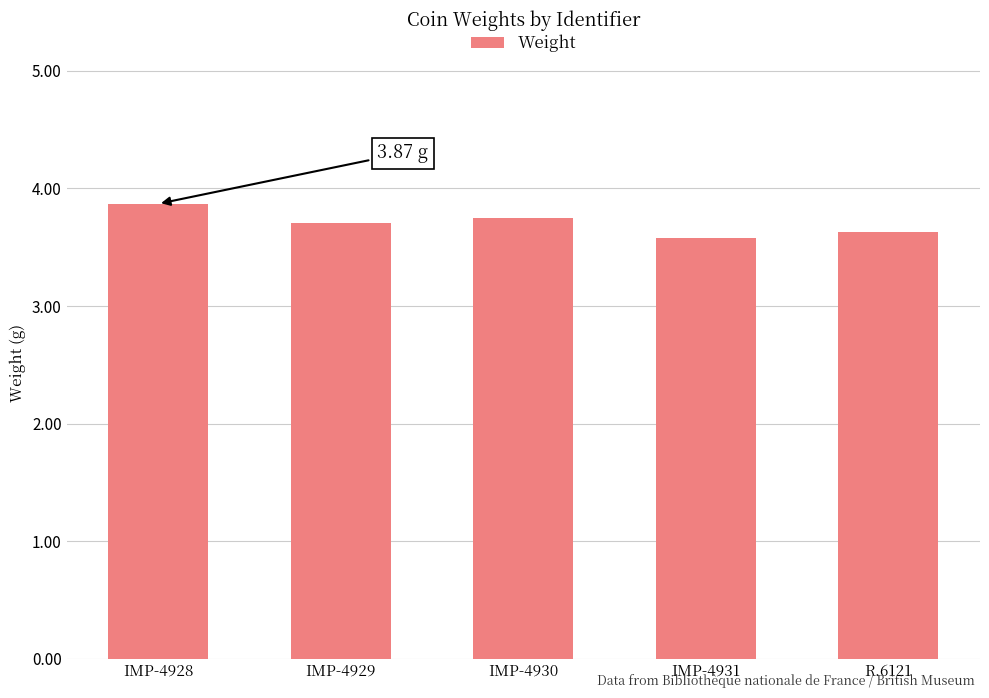

How many series are shown in this chart?

1